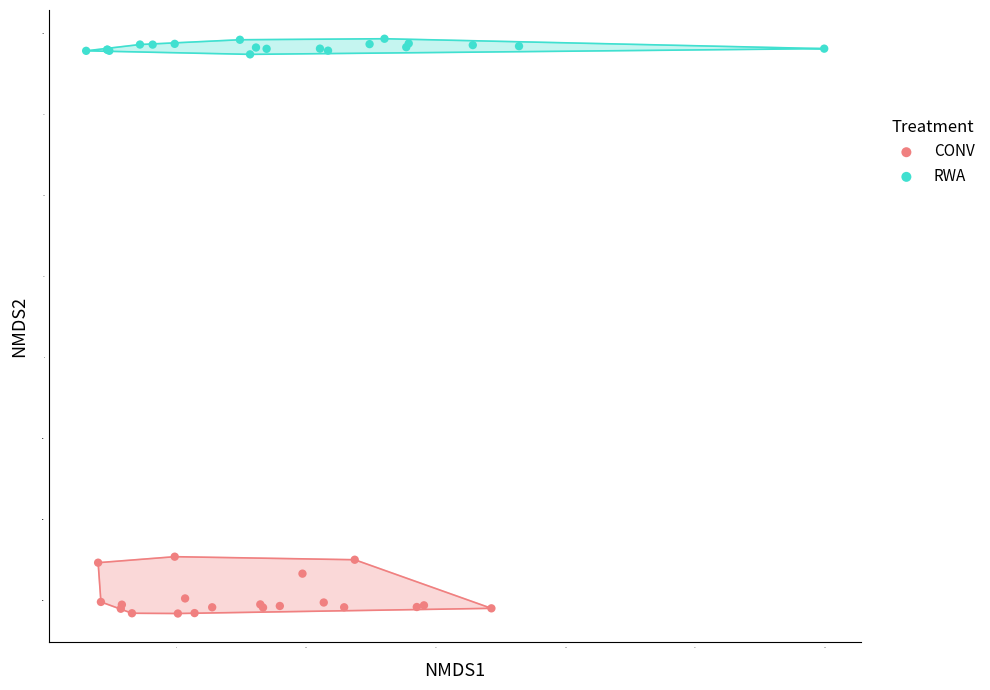

Which series contains the lowest Y value?

CONV